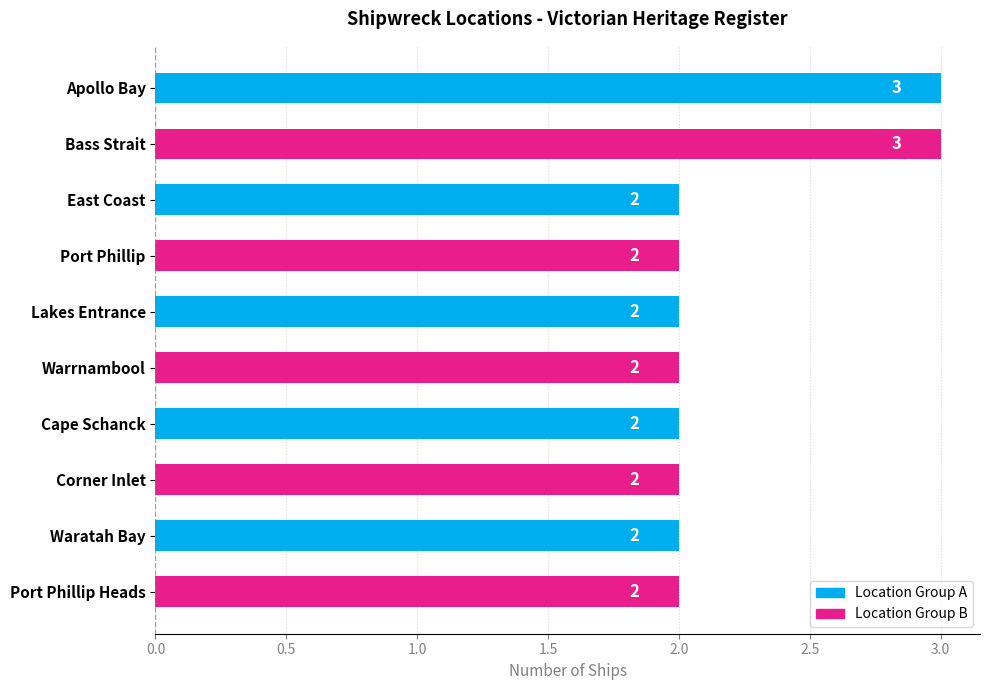

Count the values in the range 2 to 3.

10